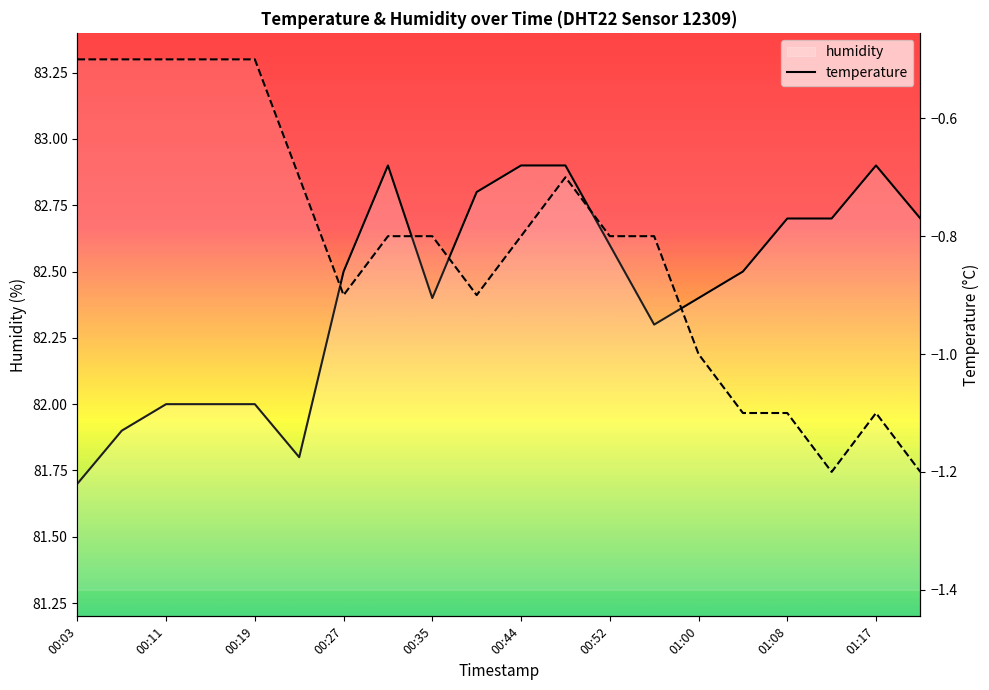

At which label is temperature closest to 0?

00:03